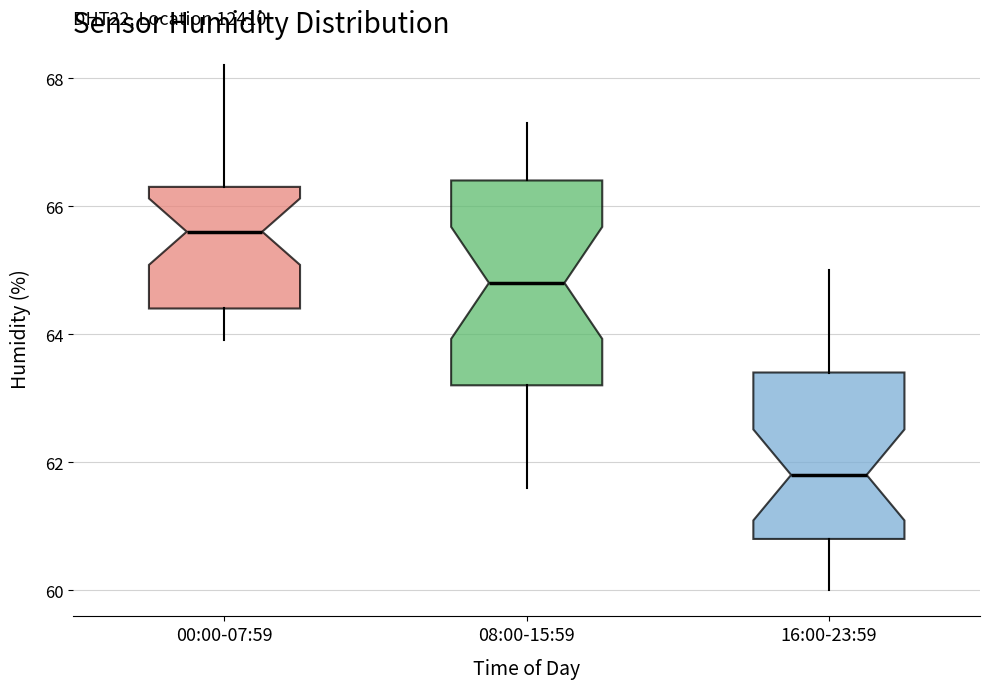

Which box's median line is the highest?

00:00-07:59